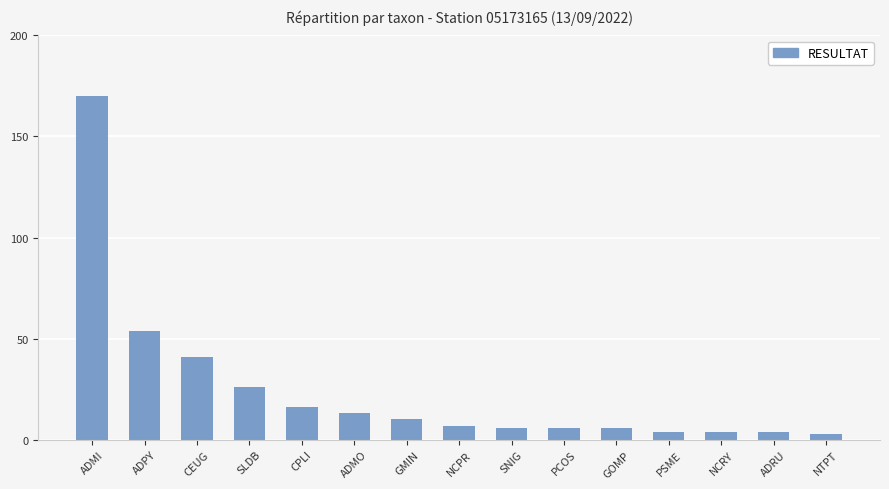

Are the bars horizontal?

No